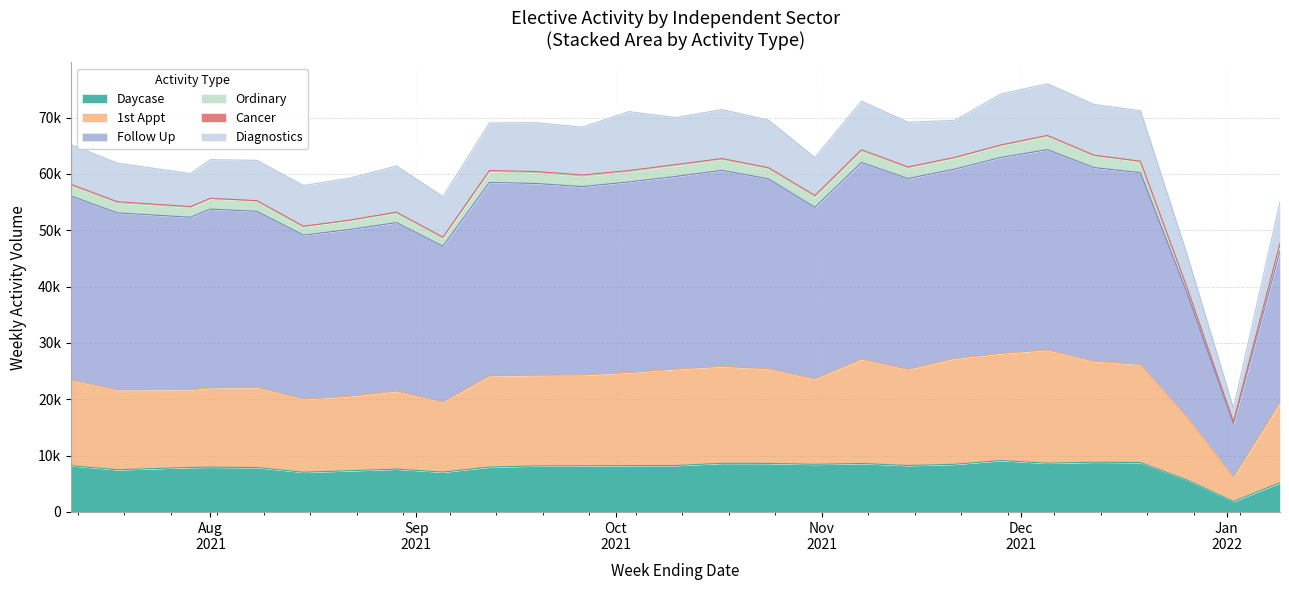

True or false: Daycase has more than 2 points higher than both neighbors.

True